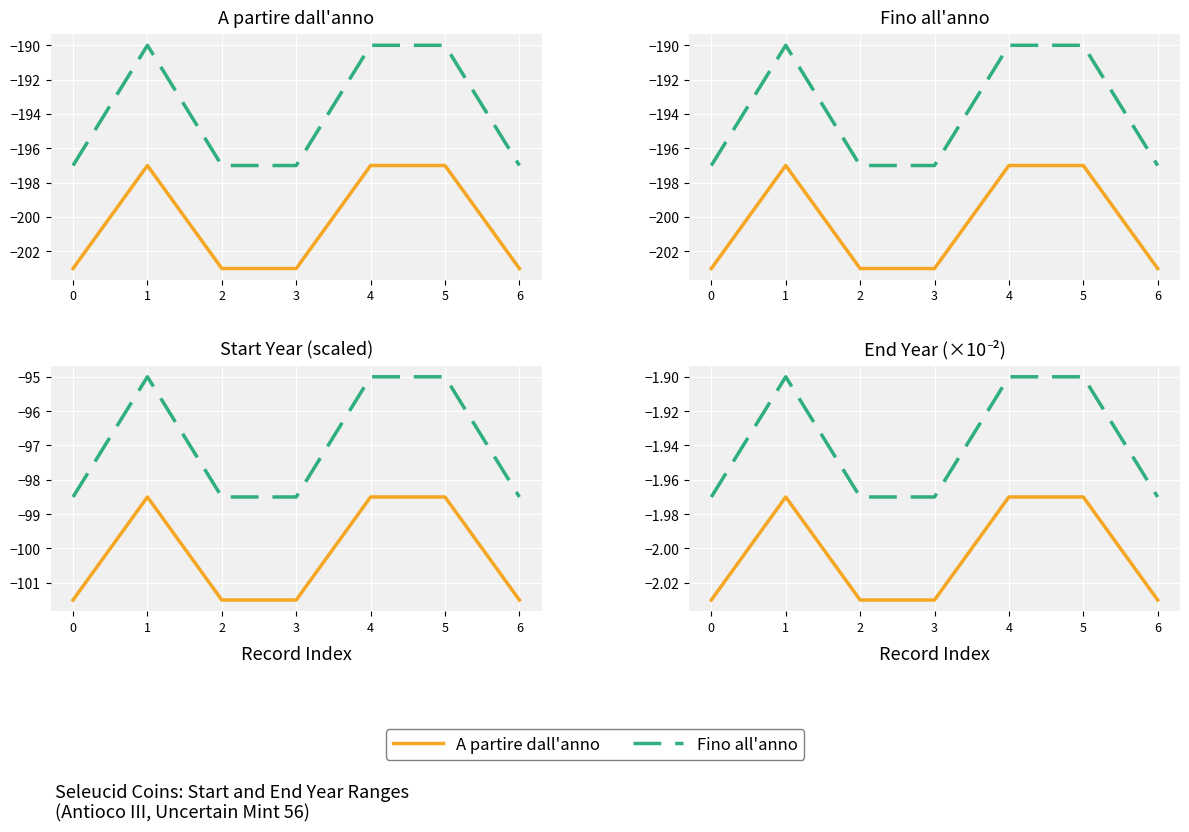

True or false: A partire dall'anno and Fino all'anno intersect in this chart.

False